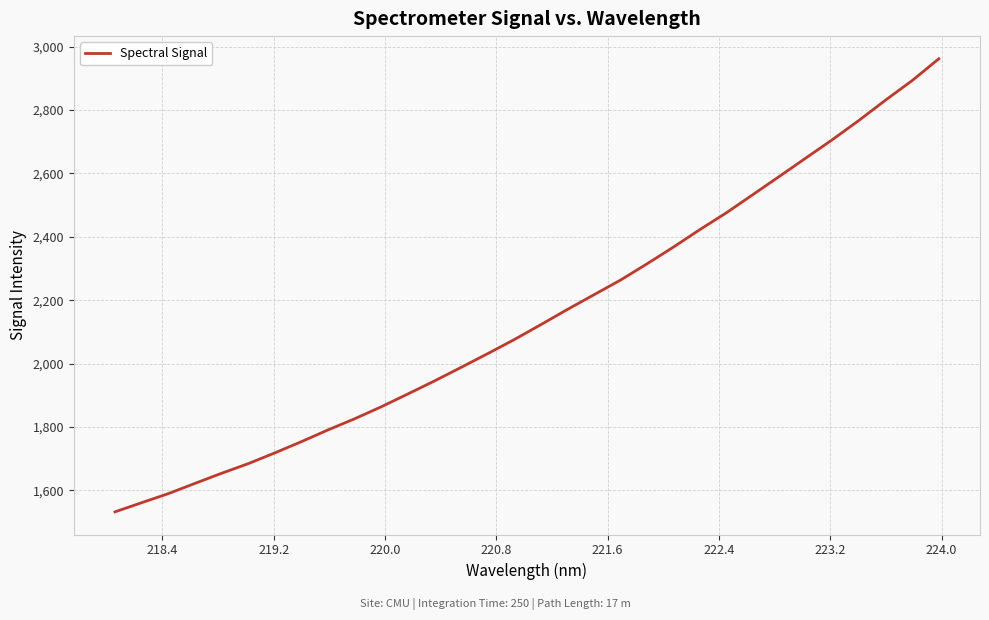

What is the difference between the second highest and minimum values?

1360.5